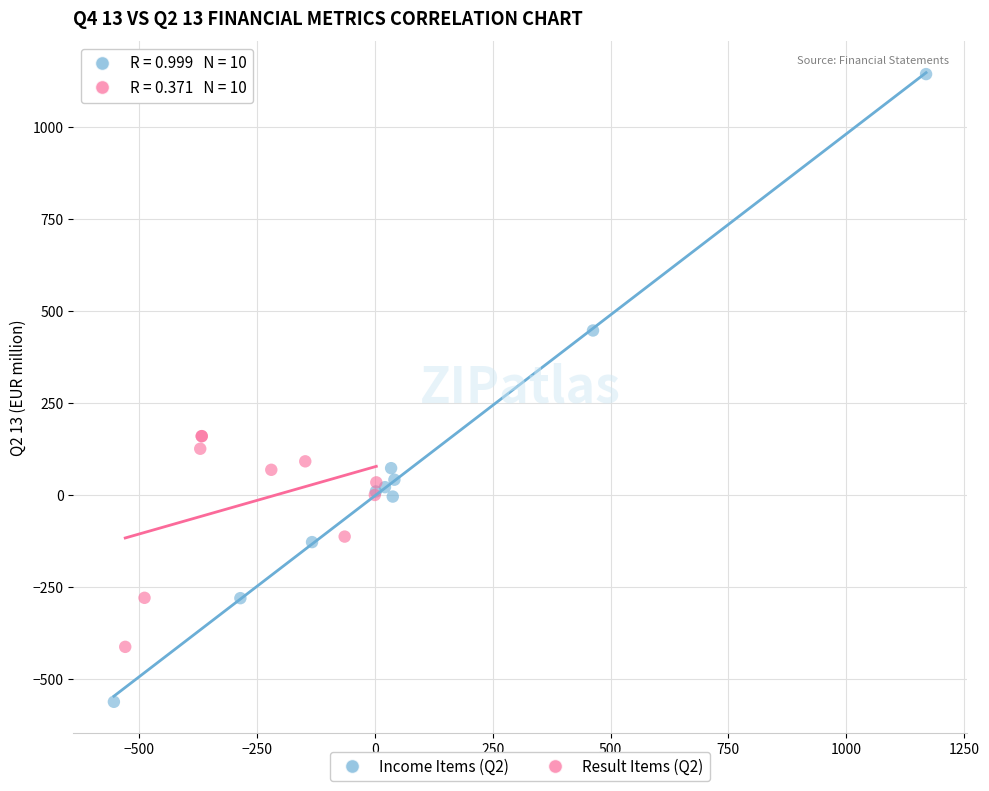

Which series reaches the maximum Y coordinate?

Income Items (Q2)